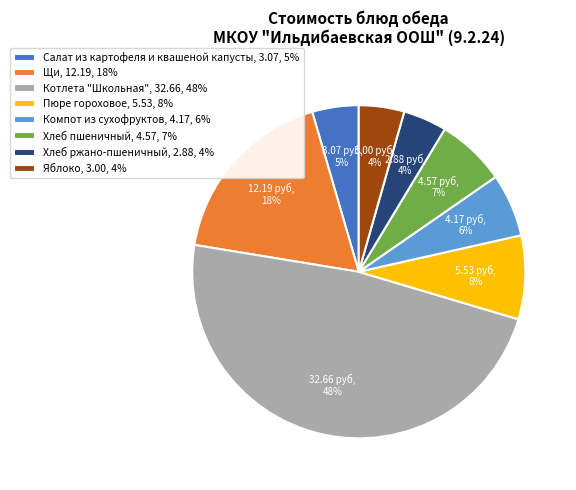

Is it true that Пюре гороховое, 5.53, 8% is 16% of the pie?

False